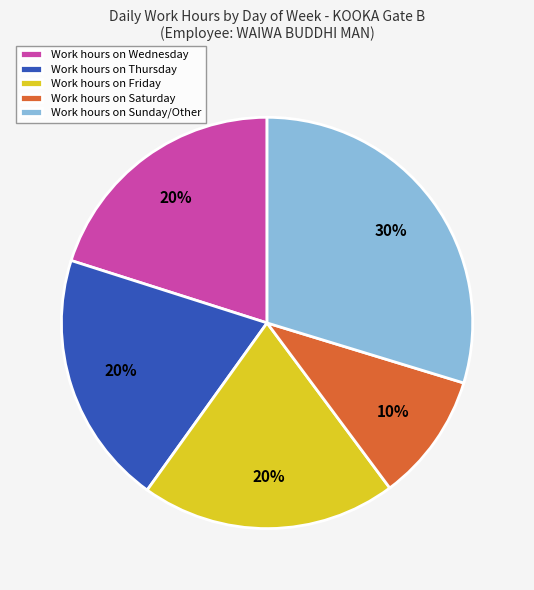

Is there any slice that represents more than half of the pie?

No